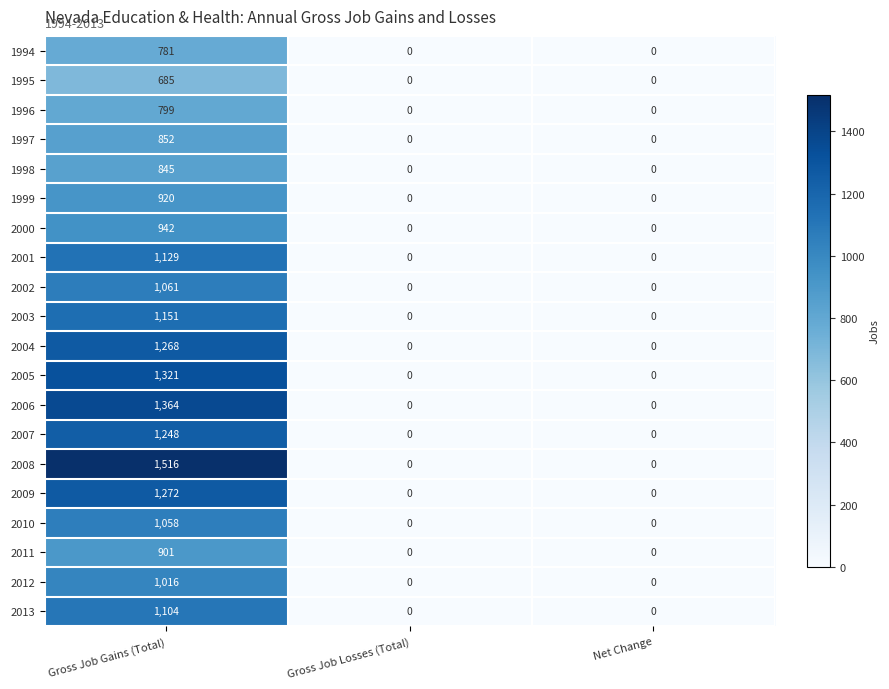

At which category does the chart reach its peak across all series?

Gross Job Gains (Total)